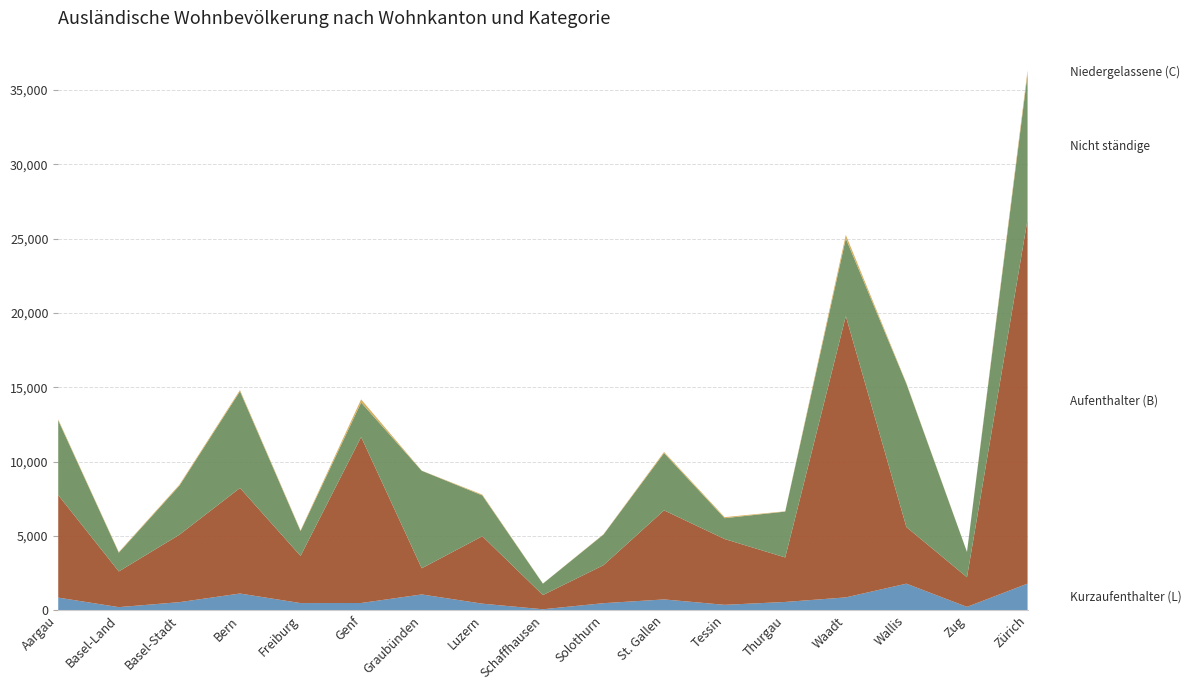

Reading left to right, transcribe all the data shown in this chart.

Kurzaufenthalter (L): Aargau=845	Basel-Land=204	Basel-Stadt=539	Bern=1120	Freiburg=477	Genf=483	Graubünden=1058	Luzern=438	Schaffhausen=61	Solothurn=470	St. Gallen=723	Tessin=360	Thurgau=553	Waadt=860	Wallis=1784	Zug=222	Zürich=1788
Aufenthalter (B): Aargau=6898	Basel-Land=2403	Basel-Stadt=4537	Bern=7102	Freiburg=3172	Genf=11168	Graubünden=1760	Luzern=4537	Schaffhausen=956	Solothurn=2558	St. Gallen=5994	Tessin=4426	Thurgau=2994	Waadt=18925	Wallis=3810	Zug=1993	Zürich=24508
Nicht ständige: Aargau=5027	Basel-Land=1260	Basel-Stadt=3299	Bern=6505	Freiburg=1671	Genf=2324	Graubünden=6562	Luzern=2746	Schaffhausen=767	Solothurn=2060	St. Gallen=3852	Tessin=1404	Thurgau=3087	Waadt=5225	Wallis=9643	Zug=1700	Zürich=9789
Niedergelassene (C): Aargau=69	Basel-Land=42	Basel-Stadt=67	Bern=86	Freiburg=50	Genf=211	Graubünden=10	Luzern=55	Schaffhausen=9	Solothurn=22	St. Gallen=78	Tessin=70	Thurgau=19	Waadt=245	Wallis=42	Zug=7	Zürich=234